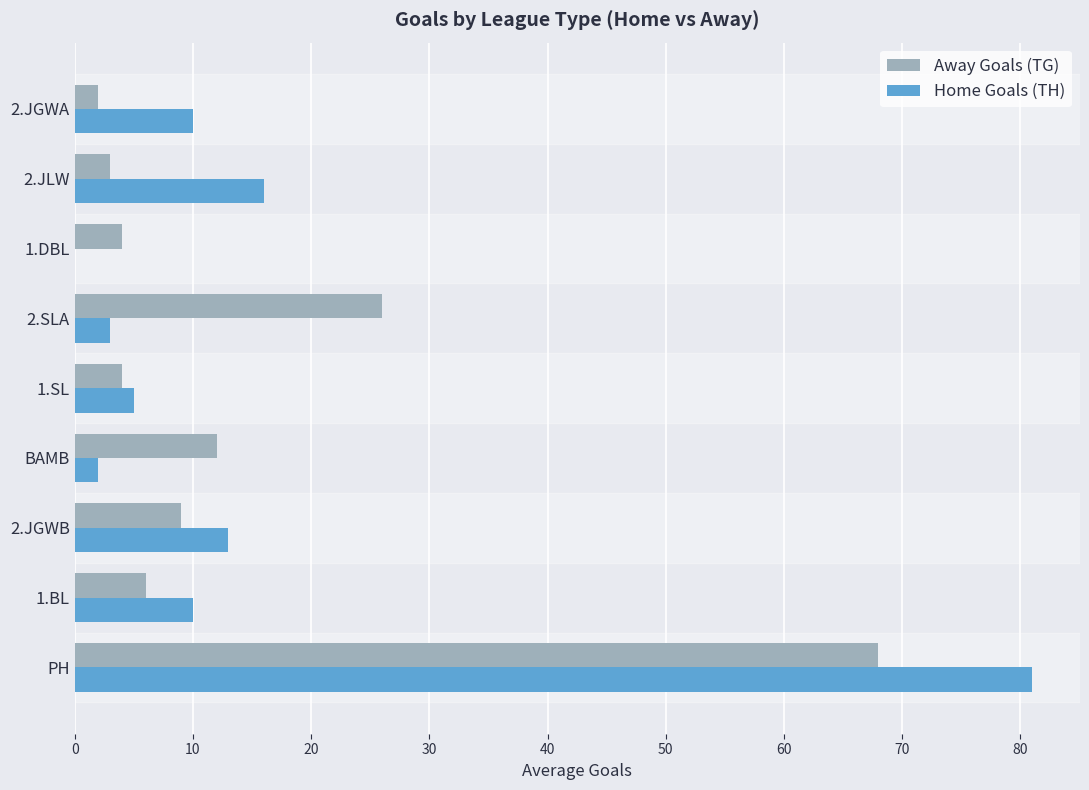

Where is Away Goals (TG) nearest to the value 35?

2.SLA